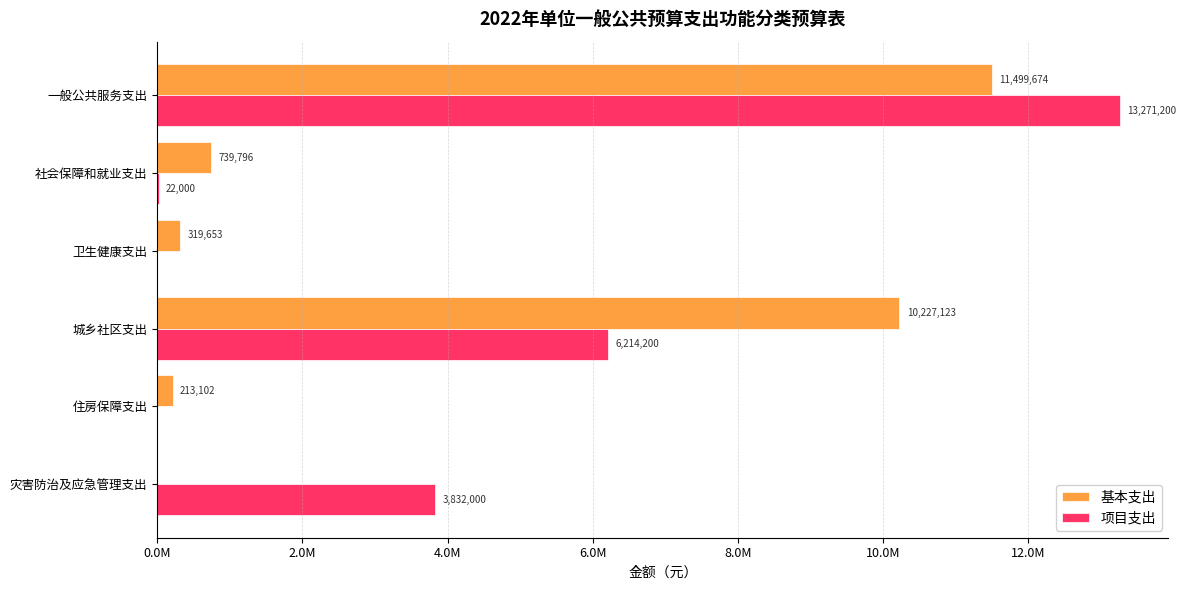

What is the difference between the maximum and minimum values in the 项目支出 series?

13271200.0